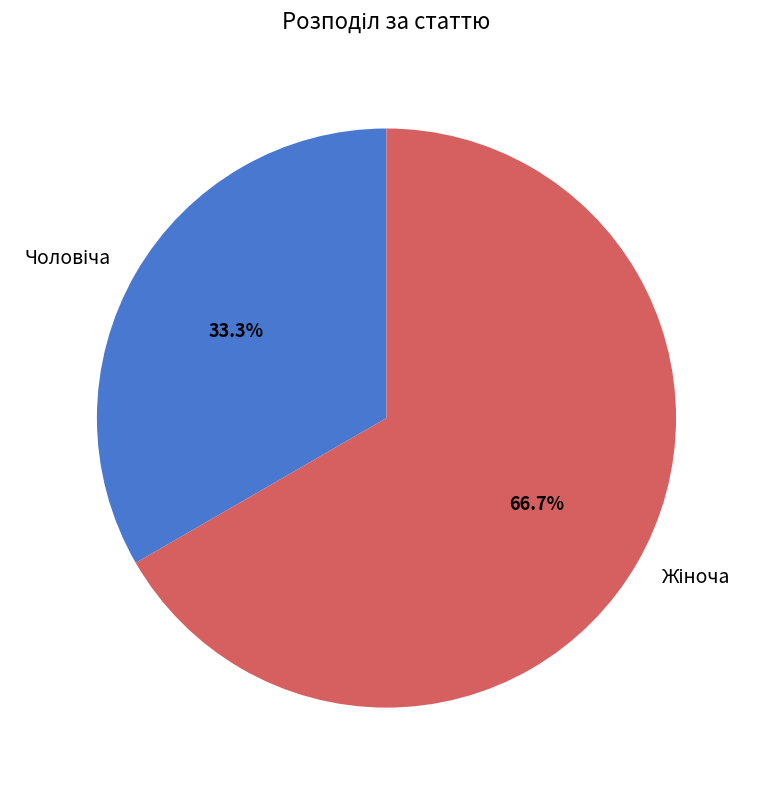

Is there any slice that represents more than half of the pie?

Yes